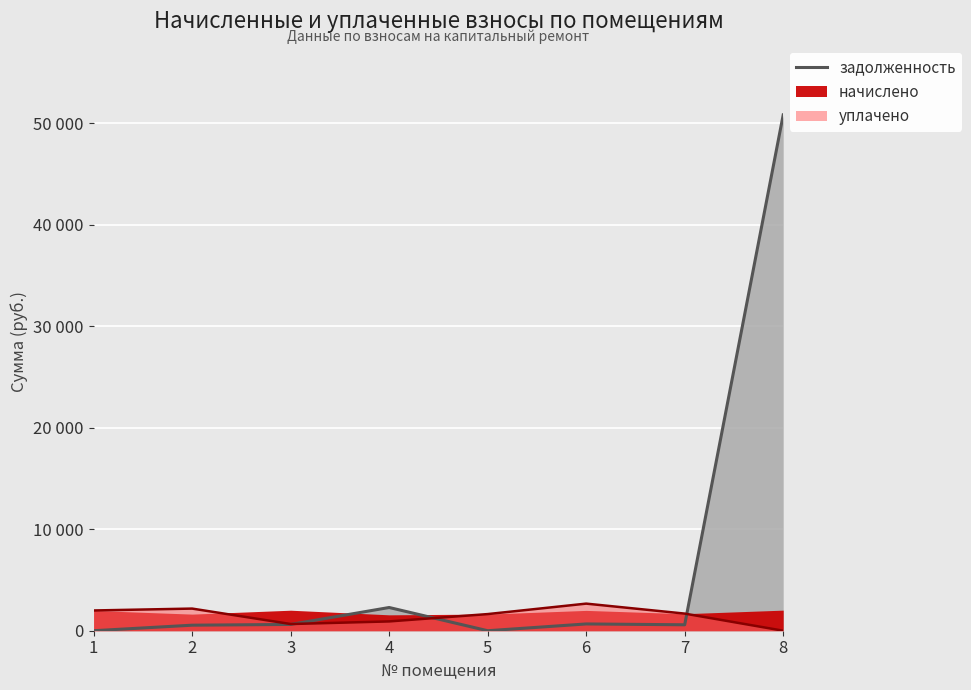

Between which two adjacent categories do задолженность and уплачено first intersect?

3 and 4